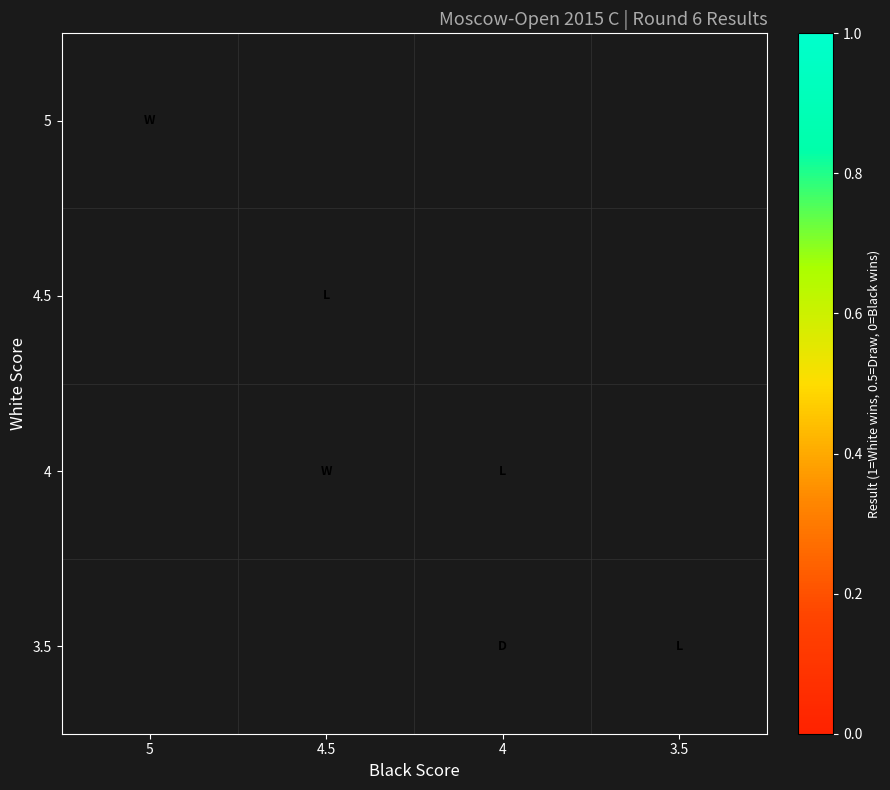

Between 4 and 3.5, which is larger?

3.5